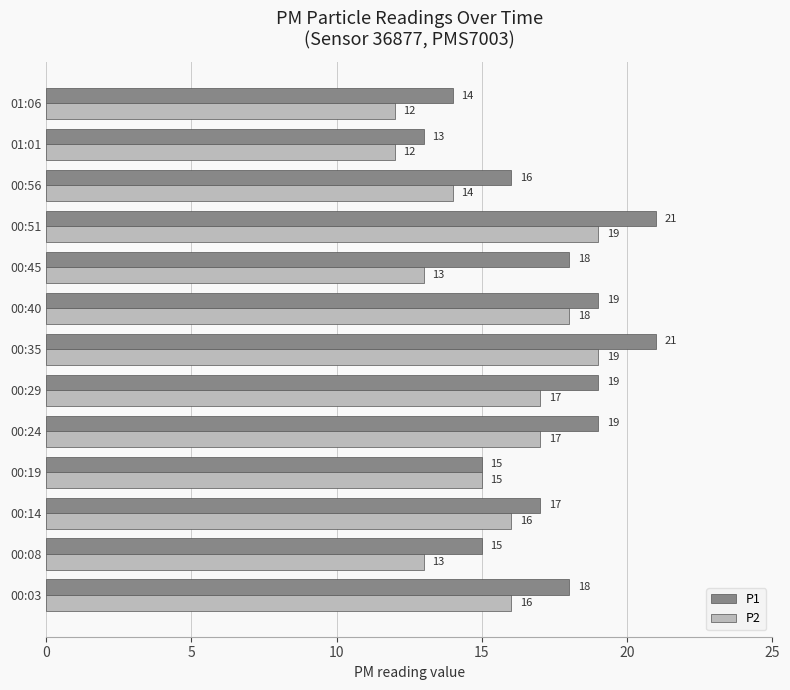

Which series has the largest total across all categories?

P1